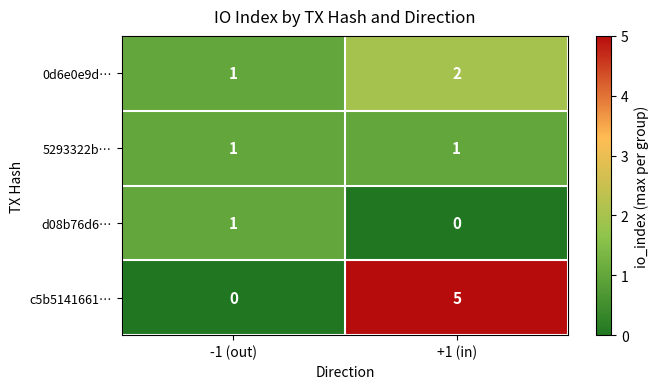

At which category is the sum across all series the highest?

+1 (in)